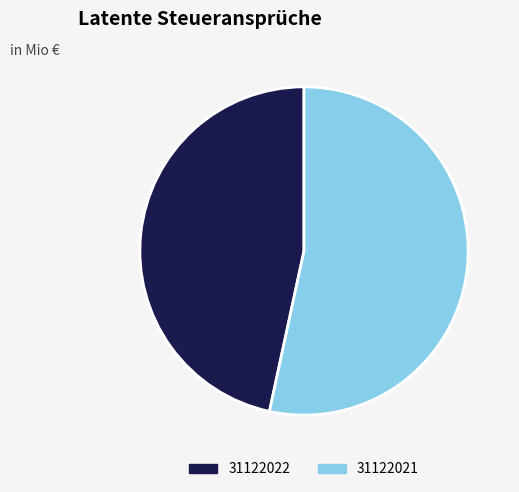

Count the number of slices in the pie.

2